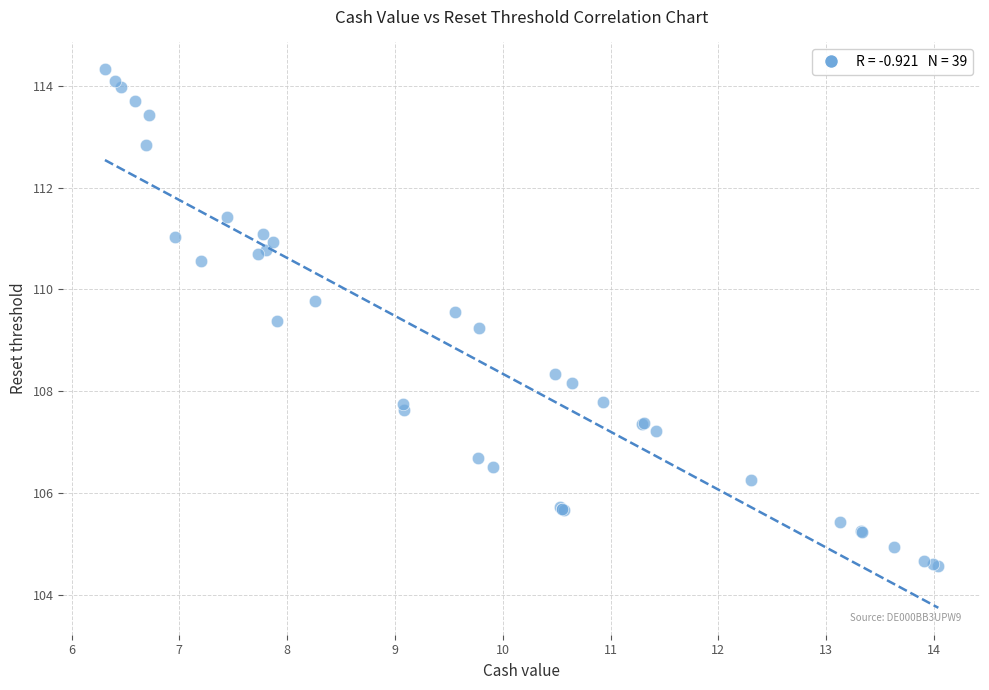

What Y value in the scatter plot is closest to 109?

109.2